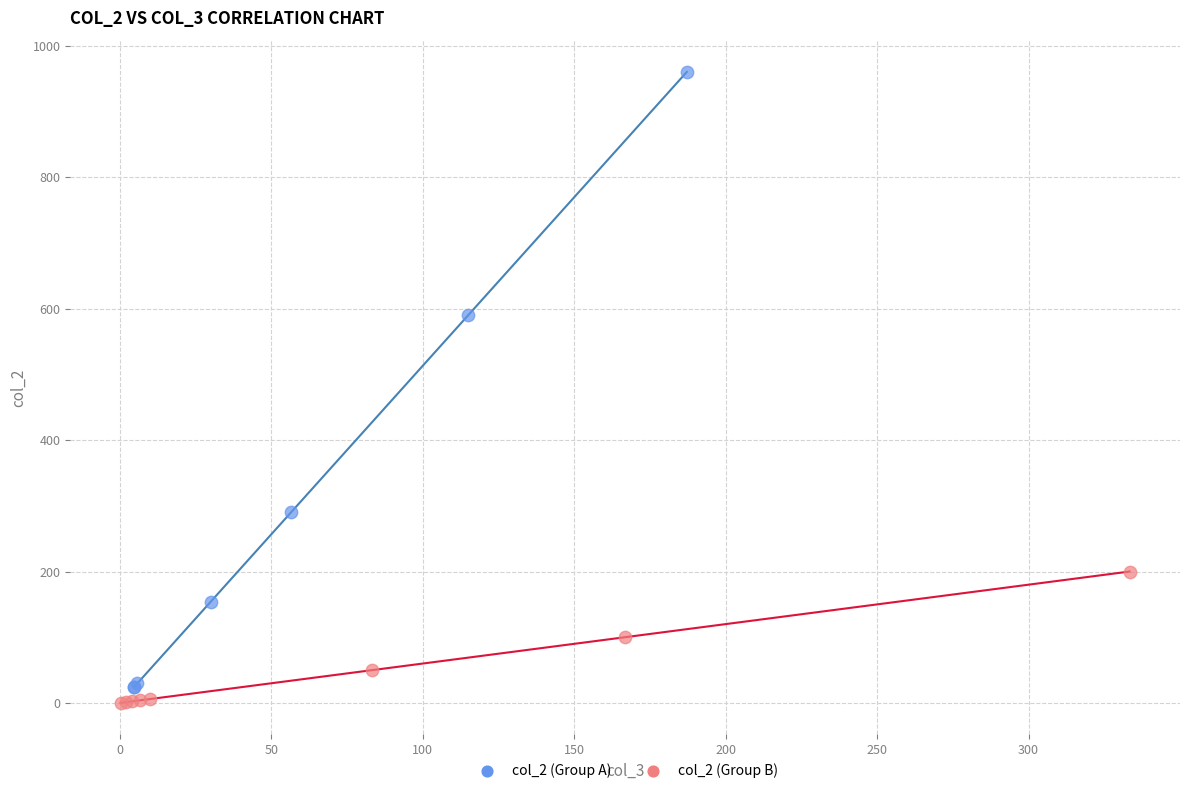

Which series contains the highest Y value?

col_2 (Group A)